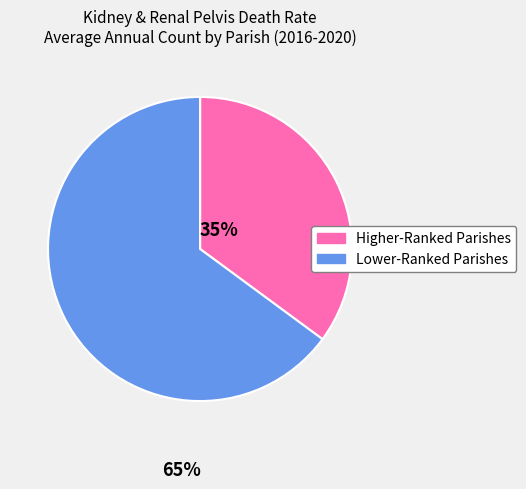

Does any single category account for the majority?

Yes